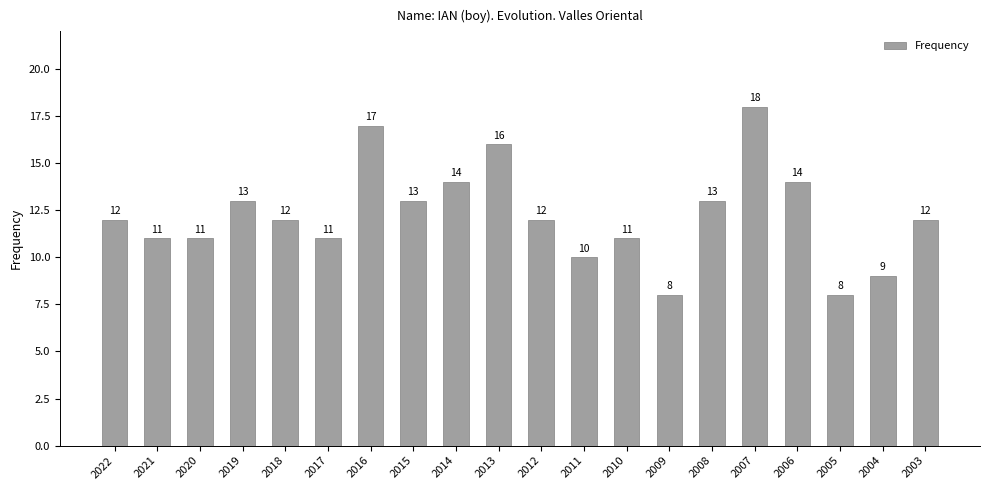

The chart shows a value of 13 at 2015. True or false?

True